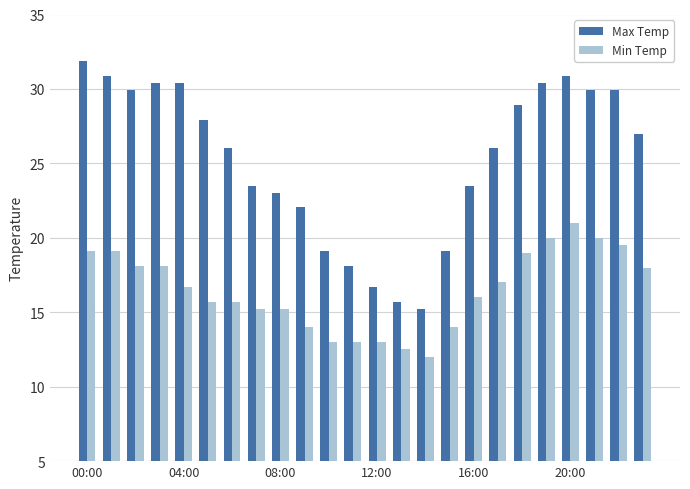

Which series has the largest total across all categories?

Max Temp